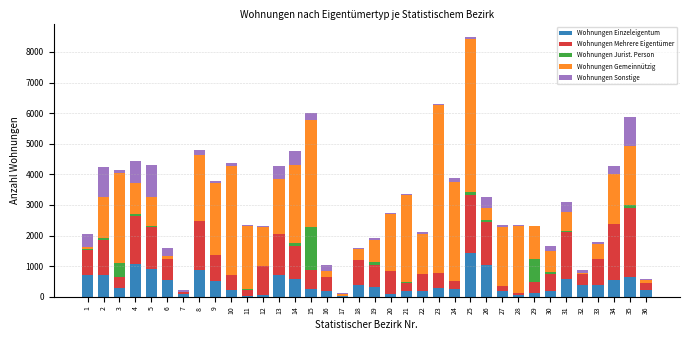

At which category is the sum across all series the highest?

25